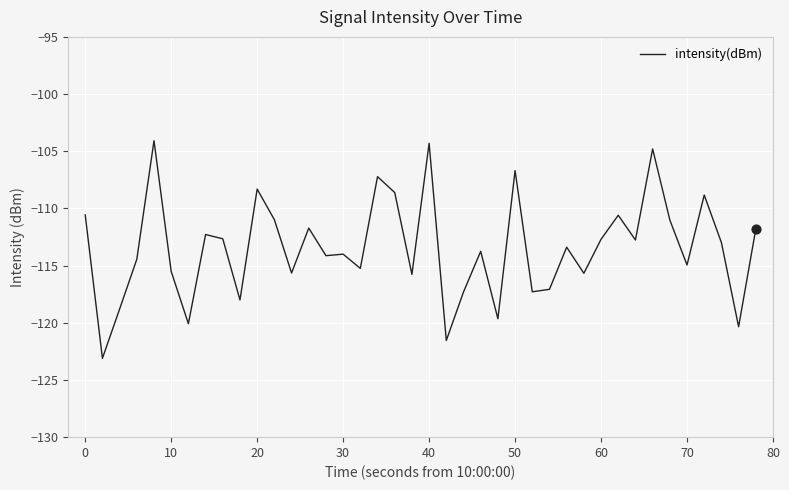

What is the maximum value shown in the chart?

-104.1